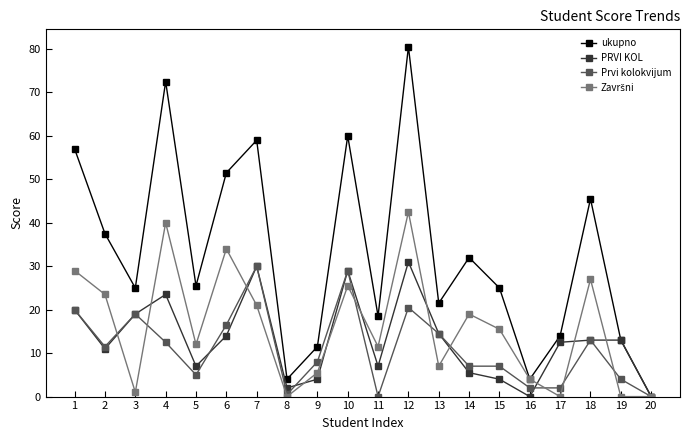

True or false: Prvi kolokvijum and PRVI KOL intersect in this chart.

True